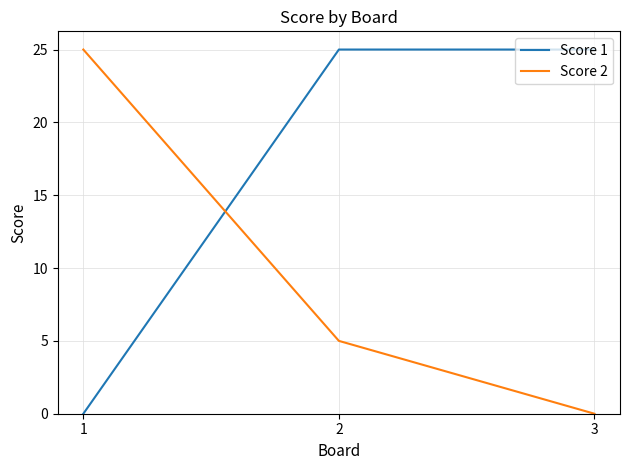

At 1, list the series in order from largest to smallest.

Score 2, Score 1